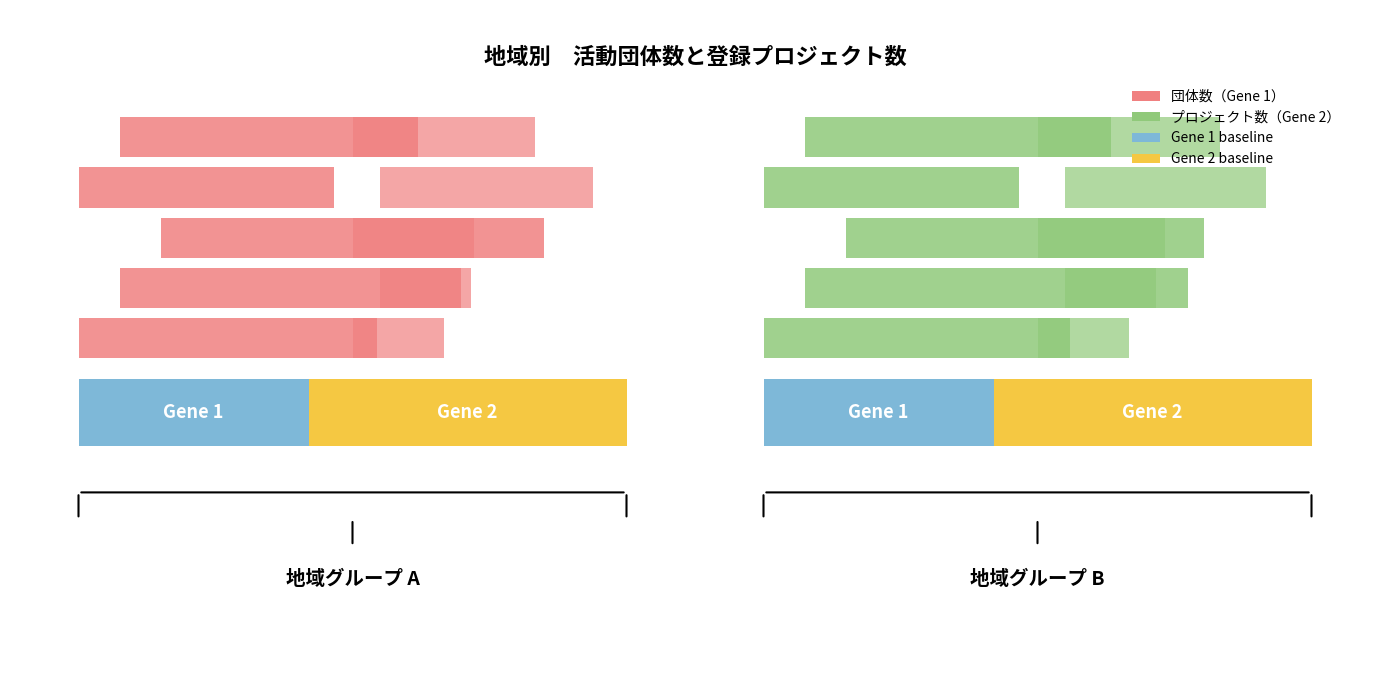

What is the difference between the maximum and second lowest values in the 団体数（Gene 1） series?

6